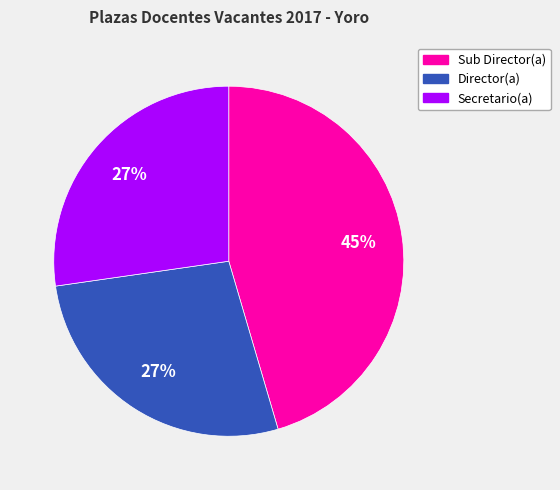

Is there any slice that represents more than half of the pie?

No